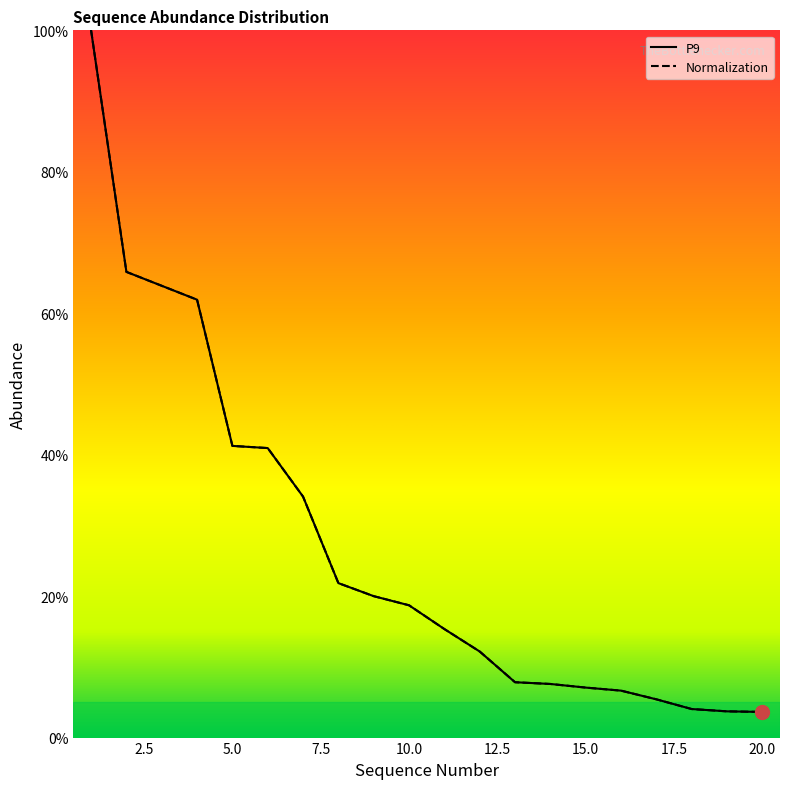

How many data points in P9 are less than 18?

10